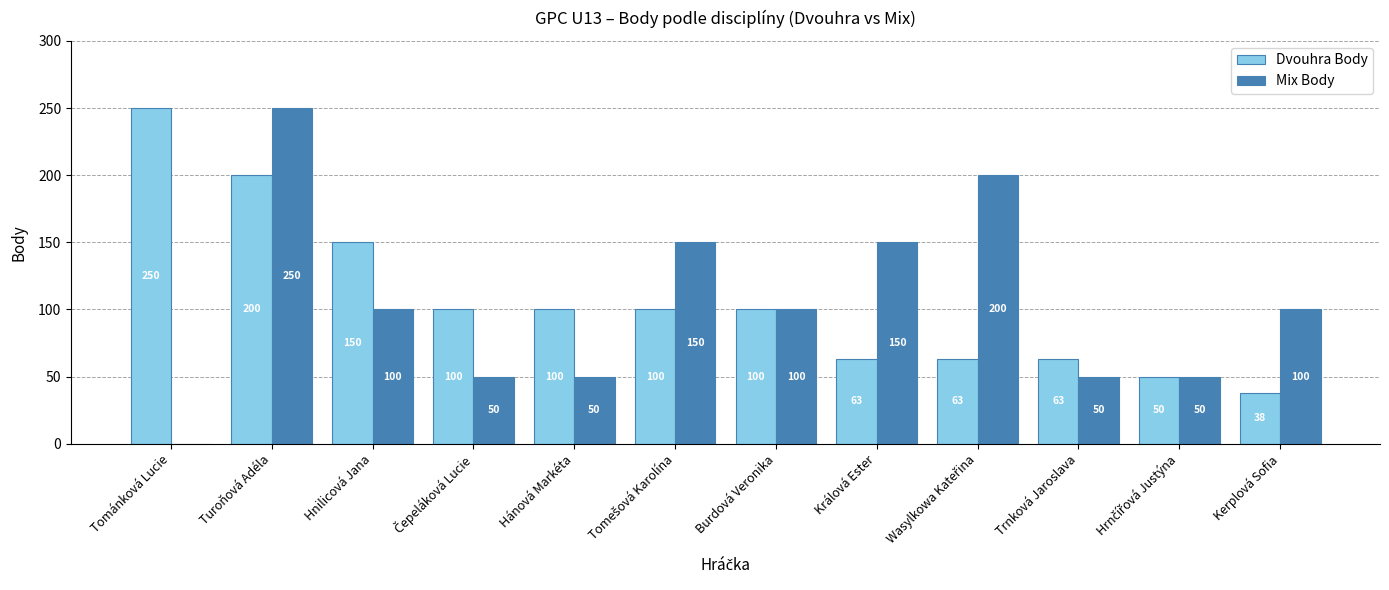

What is the total value across all series at Hnilicová Jana?

250